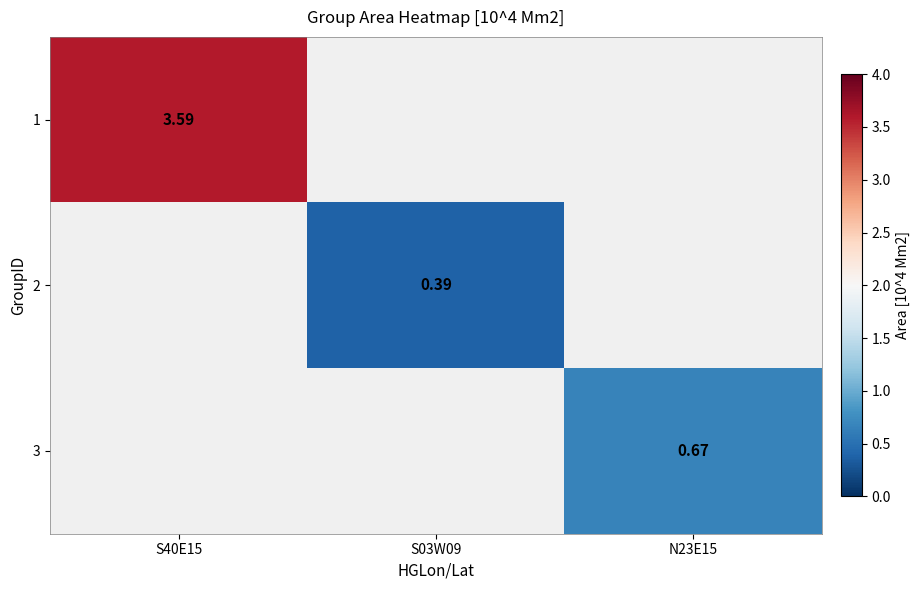

Count the number of data series in this chart.

3